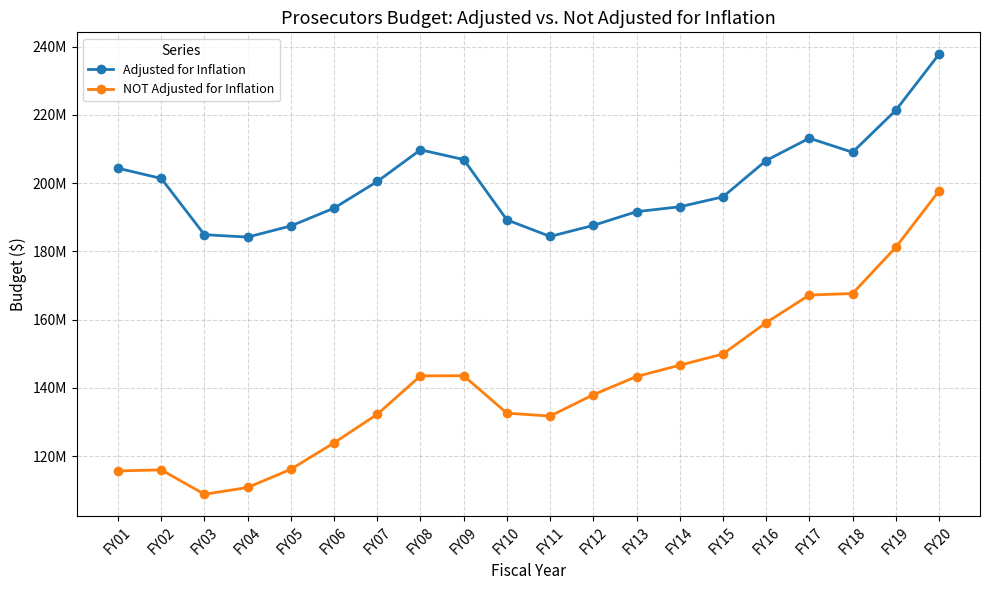

List the labels in order of NOT Adjusted for Inflation value, largest first.

FY20, FY19, FY18, FY17, FY16, FY15, FY14, FY09, FY08, FY13, FY12, FY10, FY07, FY11, FY06, FY05, FY02, FY01, FY04, FY03